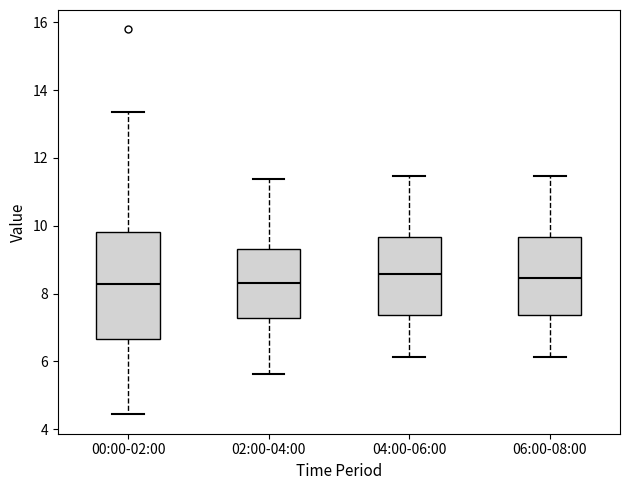

Reading left to right, transcribe this box plot: for each box, give where its median line is, the range the box spans, and where its two whiskers end, as read against the y-axis. The values are not printed on the chart, so give them approximately, as read against the axis.

00:00-02:00: median 8.2, box 6.6 to 9.8, whiskers 4.4 to 13.4
02:00-04:00: median 8.4, box 7.2 to 9.4, whiskers 5.6 to 11.4
04:00-06:00: median 8.6, box 7.4 to 9.6, whiskers 6.2 to 11.4
06:00-08:00: median 8.4, box 7.4 to 9.6, whiskers 6.2 to 11.4